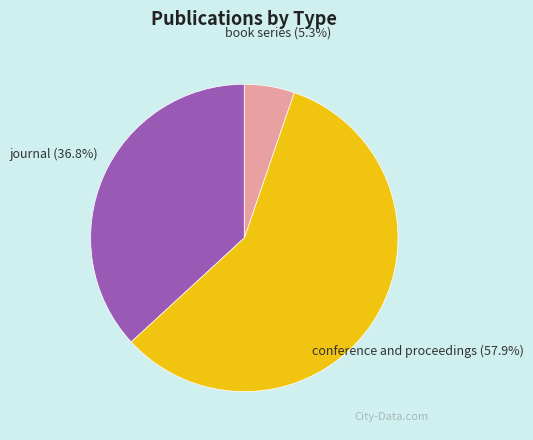

What percentage is the journal slice, to the nearest percent?

37%